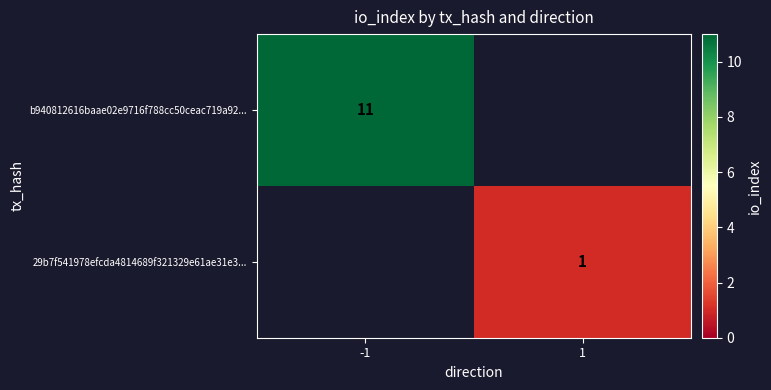

The b940812616baae02e9716f788cc50ceac719a92... series shows 20 at -1. True or false?

False